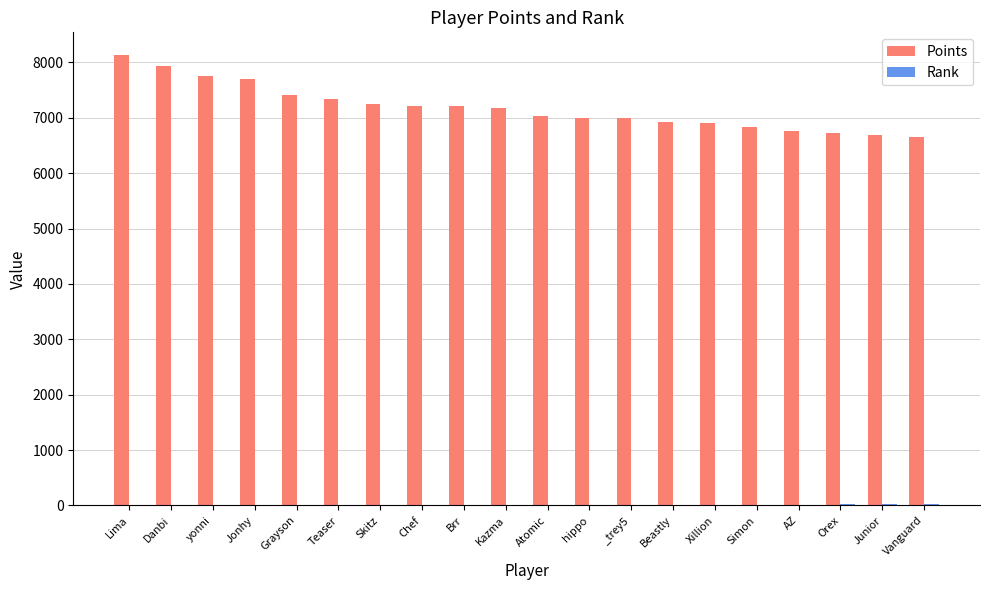

The value of Points at Teaser is 7331. True or false?

True